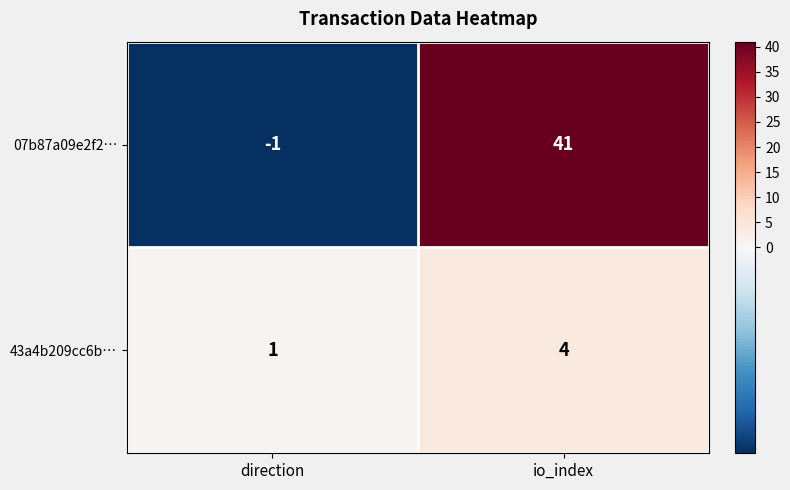

At how many categories does at least one series exceed 12?

1